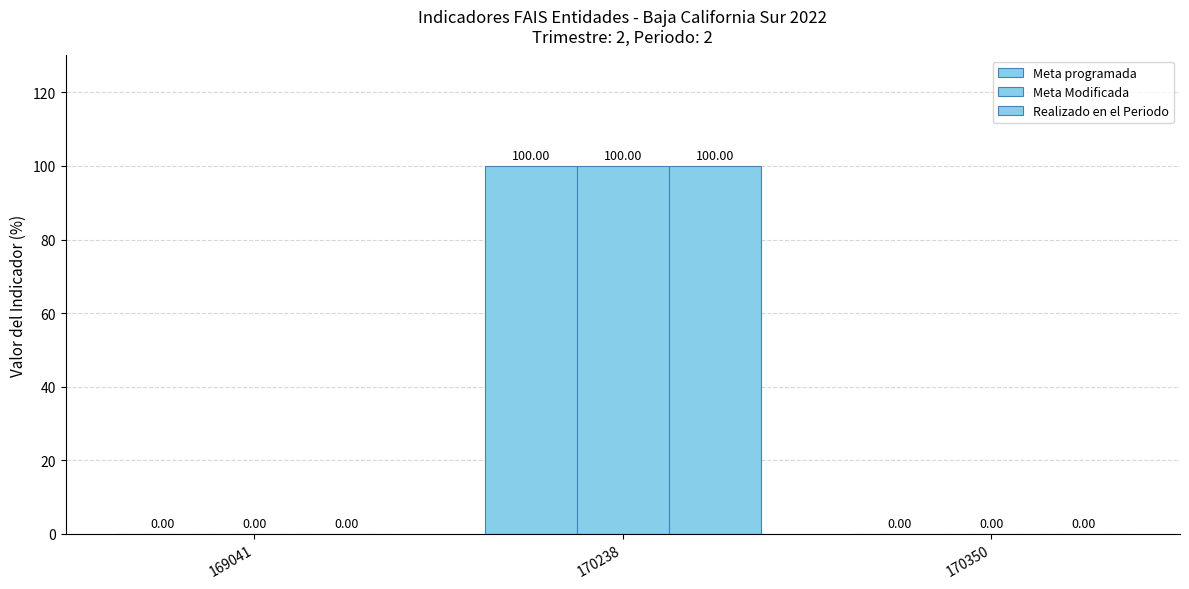

The value of Meta Modificada at 169041 is -42. True or false?

False